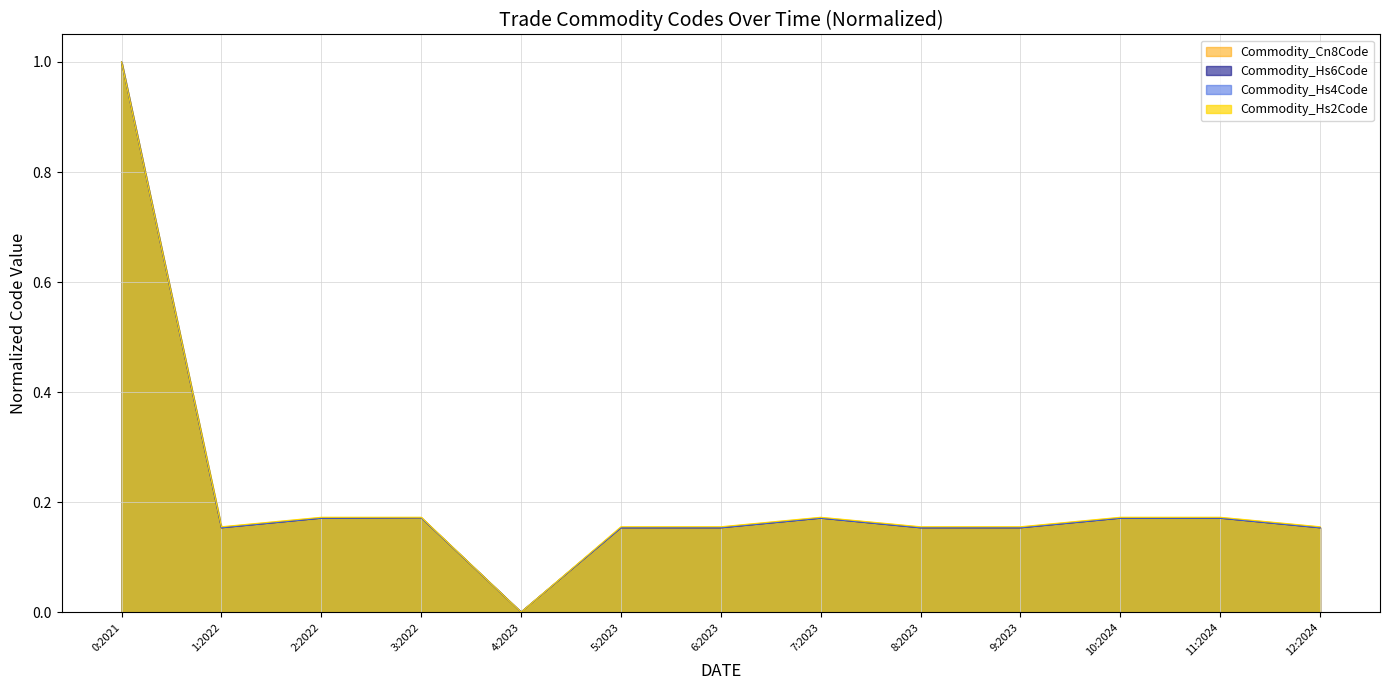

True or false: Commodity_Hs6Code has more than 2 interior local peaks.

False